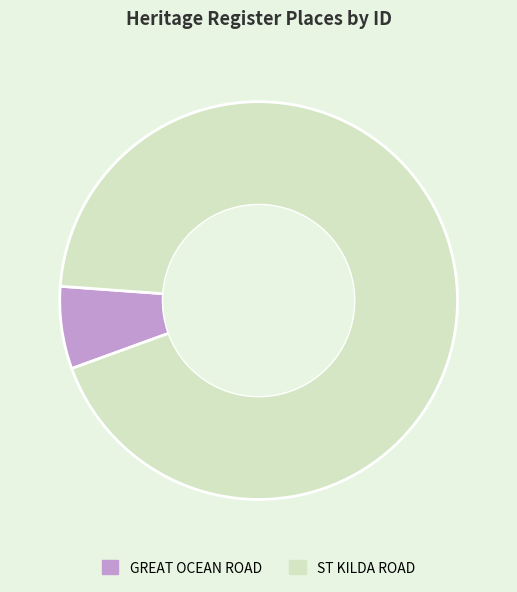

Which category has the smallest portion of the pie?

GREAT OCEAN ROAD